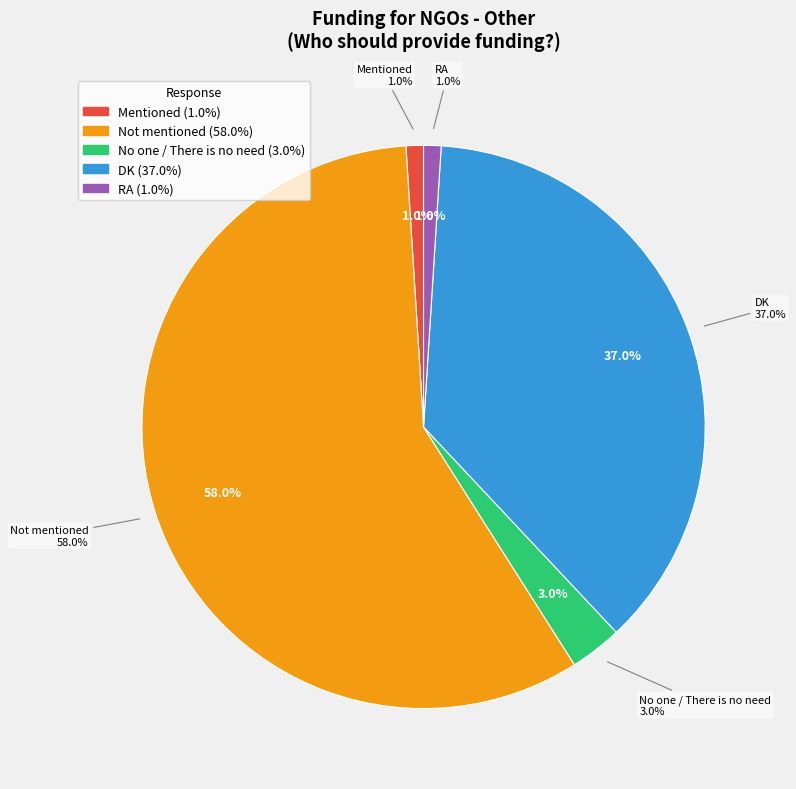

To the nearest percent, what is the difference between the No one / There is no need and RA slice percentages?

2%